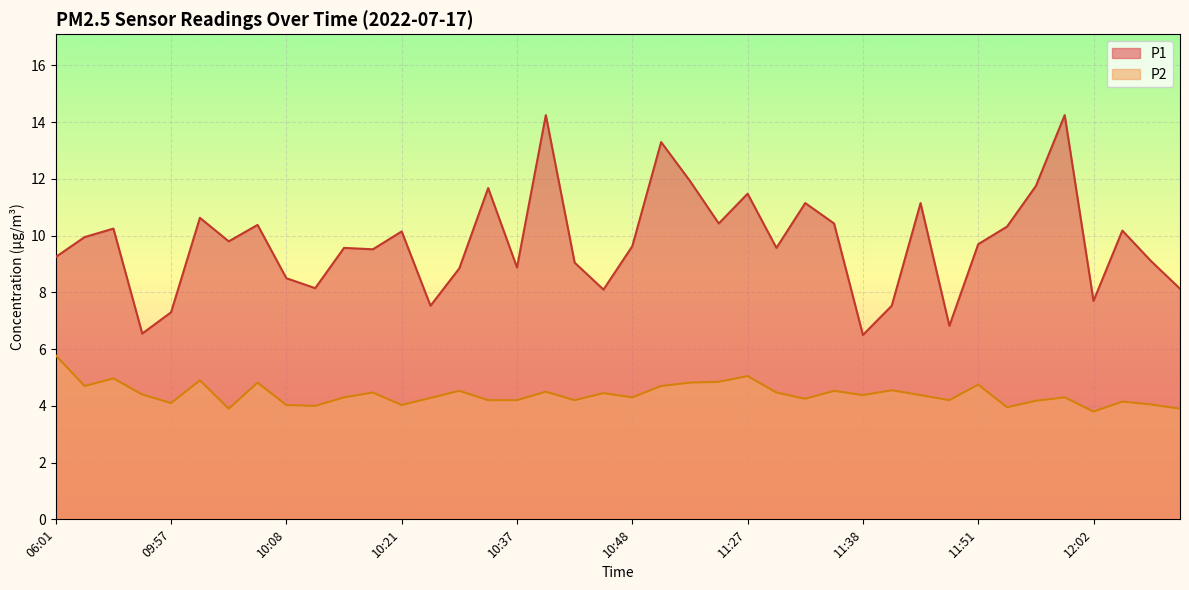

What is the total value across all series at 11:59?

18.6